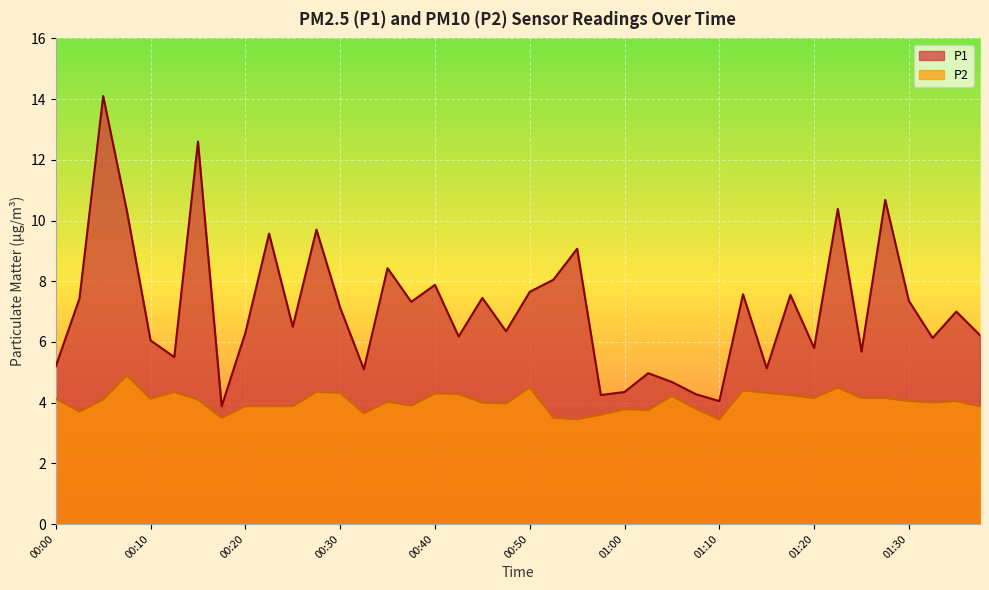

List the labels in order of P1 value, largest first.

00:05, 00:15, 01:28, 01:23, 00:08, 00:27, 00:23, 00:55, 00:35, 00:52, 00:40, 00:50, 01:12, 01:18, 00:45, 00:03, 01:30, 00:37, 00:30, 01:35, 00:25, 00:47, 00:20, 01:38, 00:42, 01:33, 00:10, 01:20, 01:25, 00:13, 00:00, 01:15, 00:32, 01:02, 01:05, 01:00, 01:07, 00:57, 01:10, 00:18